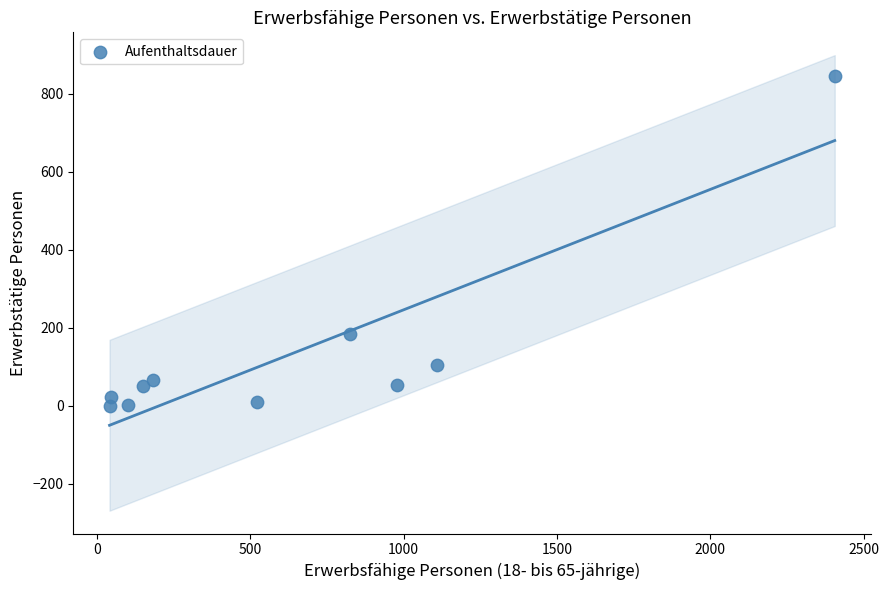

What Y value in the scatter plot is closest to 423?

183